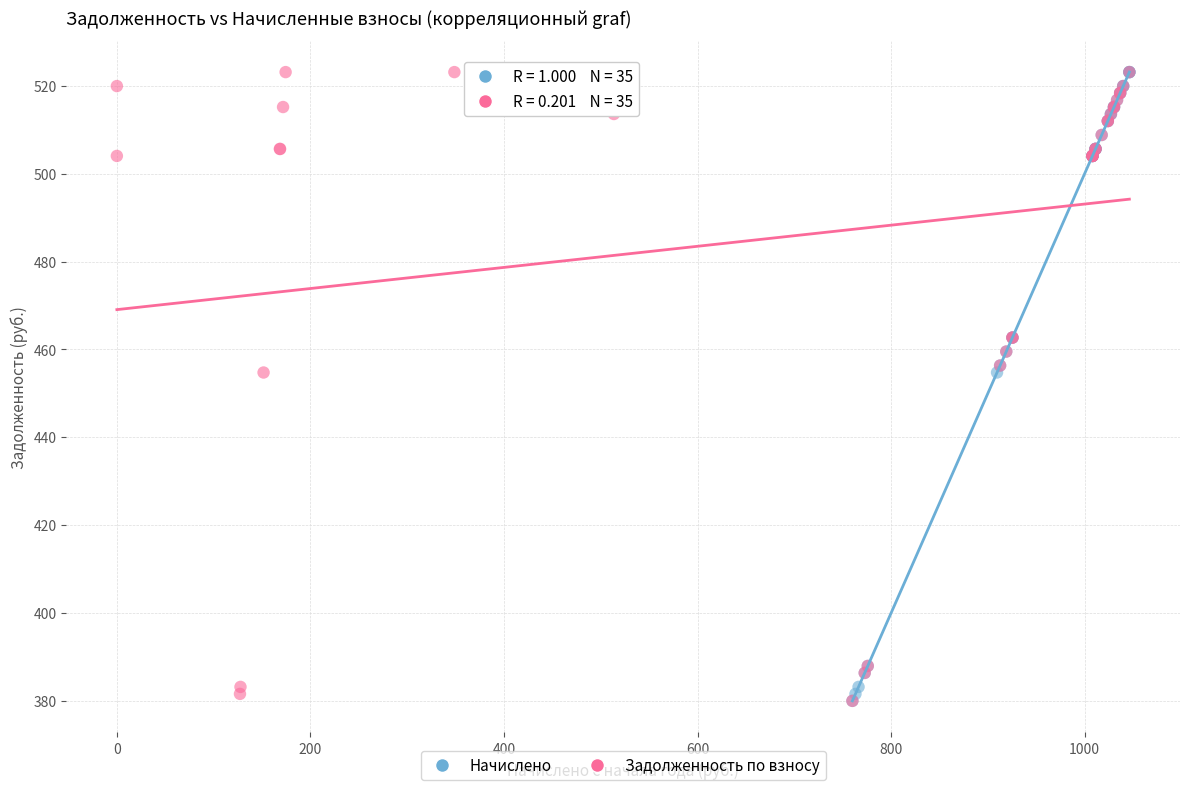

What are all the series names shown in the legend?

Начислено, Задолженность по взносу